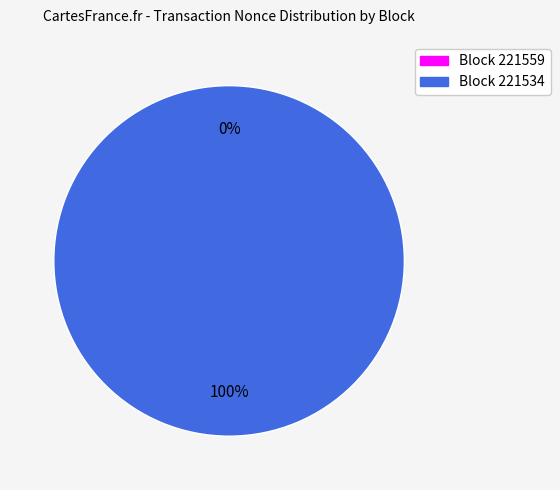

What is the total percentage of 221559 and 221534?

100.0%